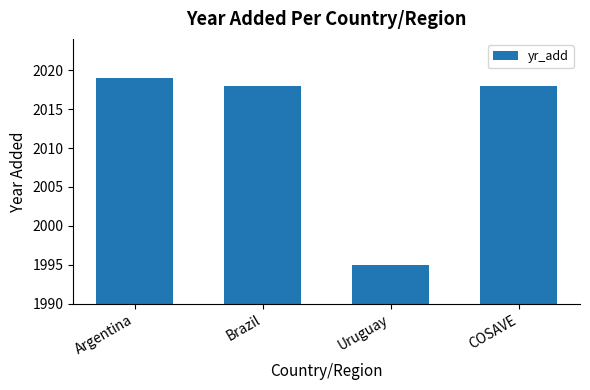

Is it true that the value at Uruguay is 1995?

True